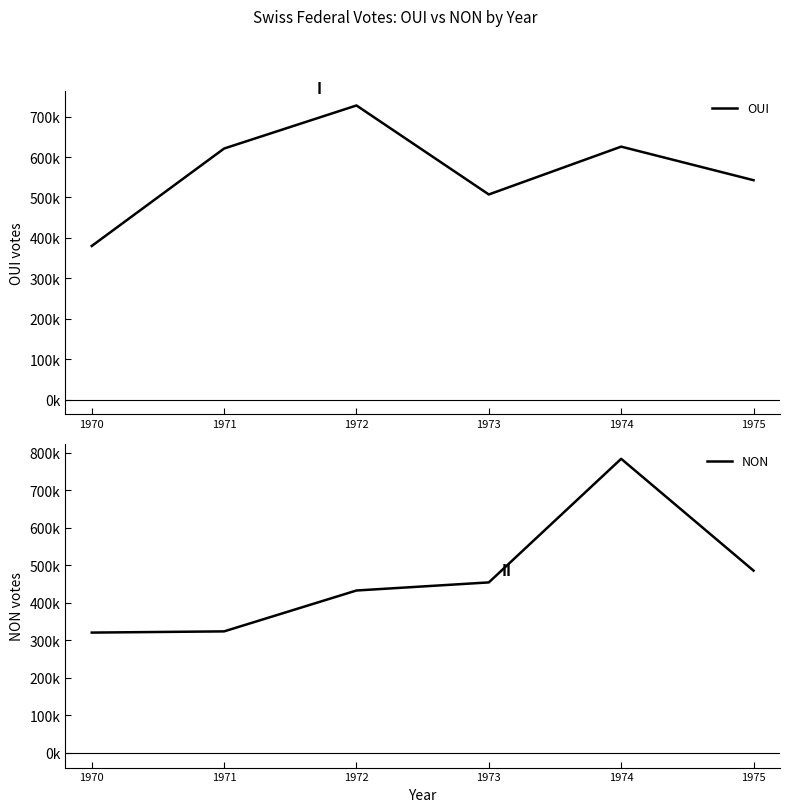

What is the value of the NON point at the 6th from the left?

485844